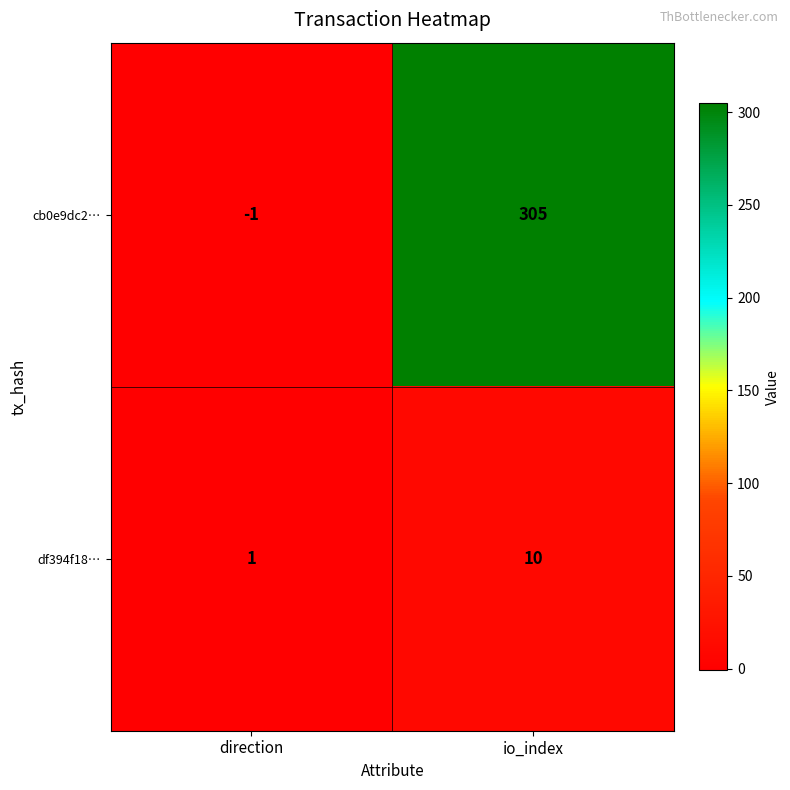

The value of cb0e9dc2… at io_index is 189. True or false?

False